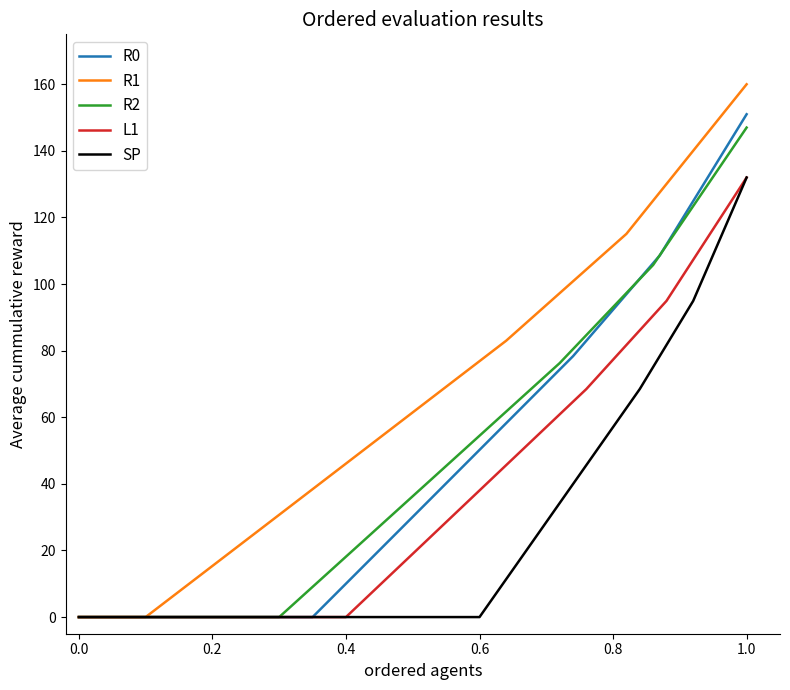

True or false: SP and R0 intersect in this chart.

False